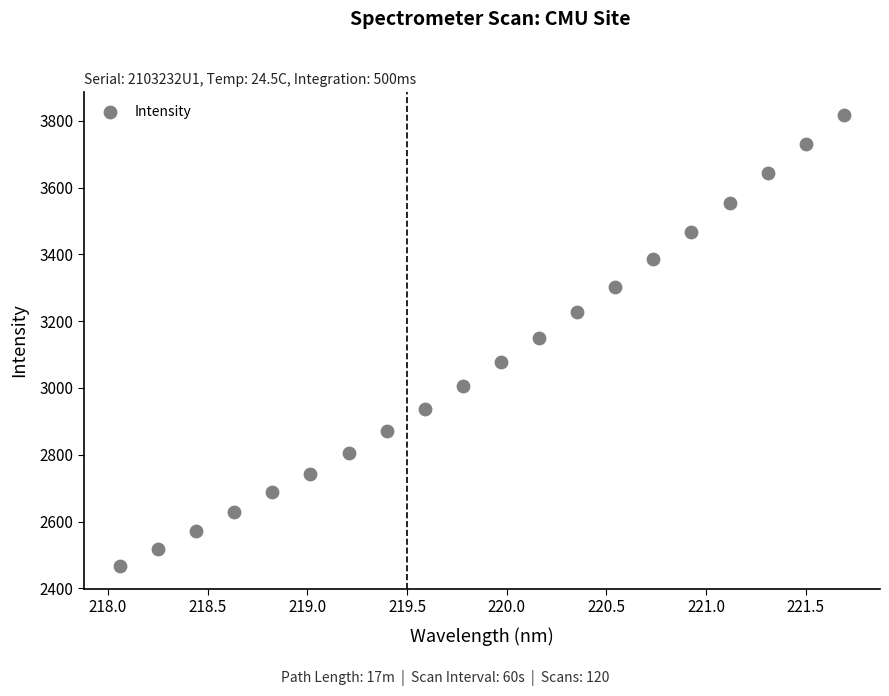

What is the range of Y values (max minus min)?

1351.7